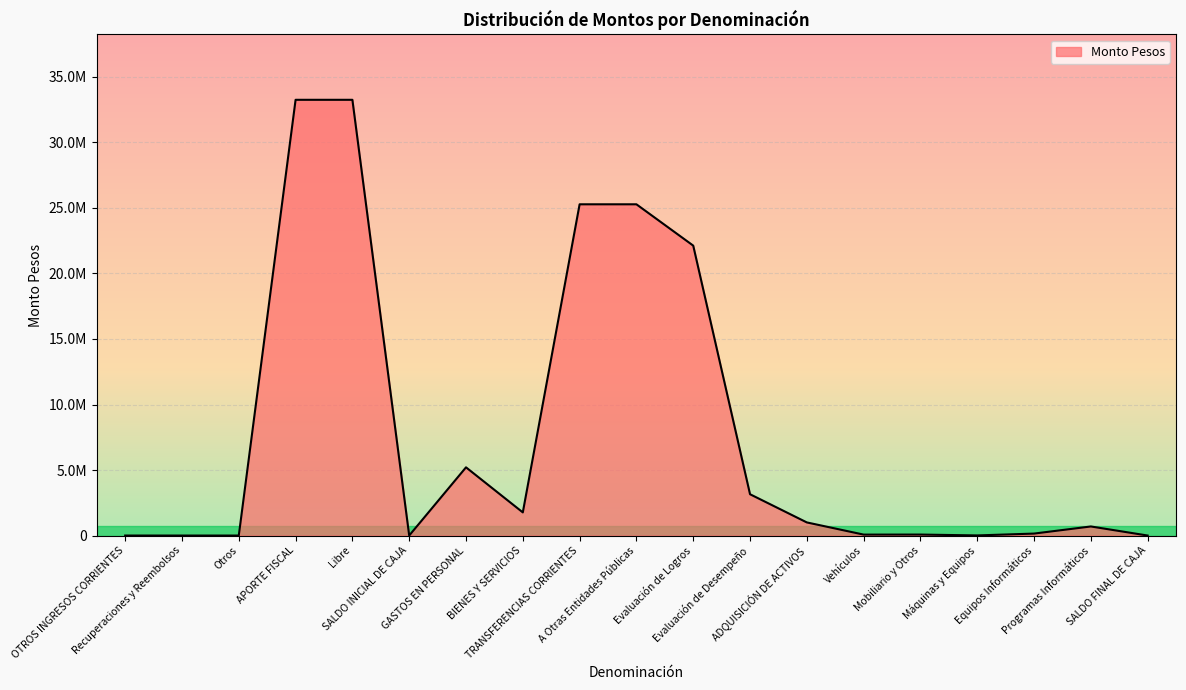

At which label does the data first exceed 693429?

APORTE FISCAL